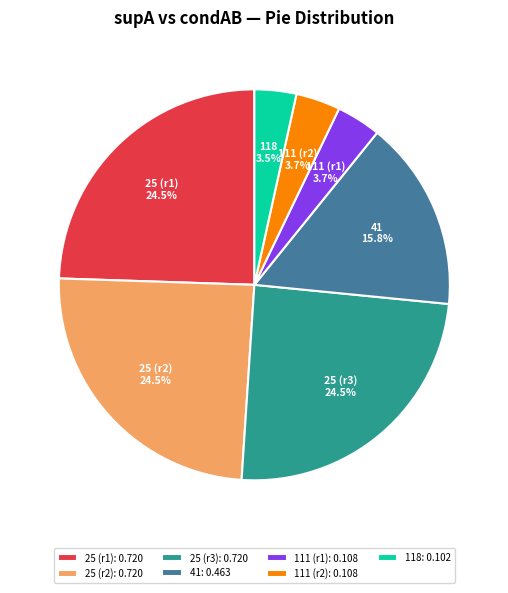

Do 25 (r2): 0.720 and 118: 0.102 together represent more than half of the pie?

No